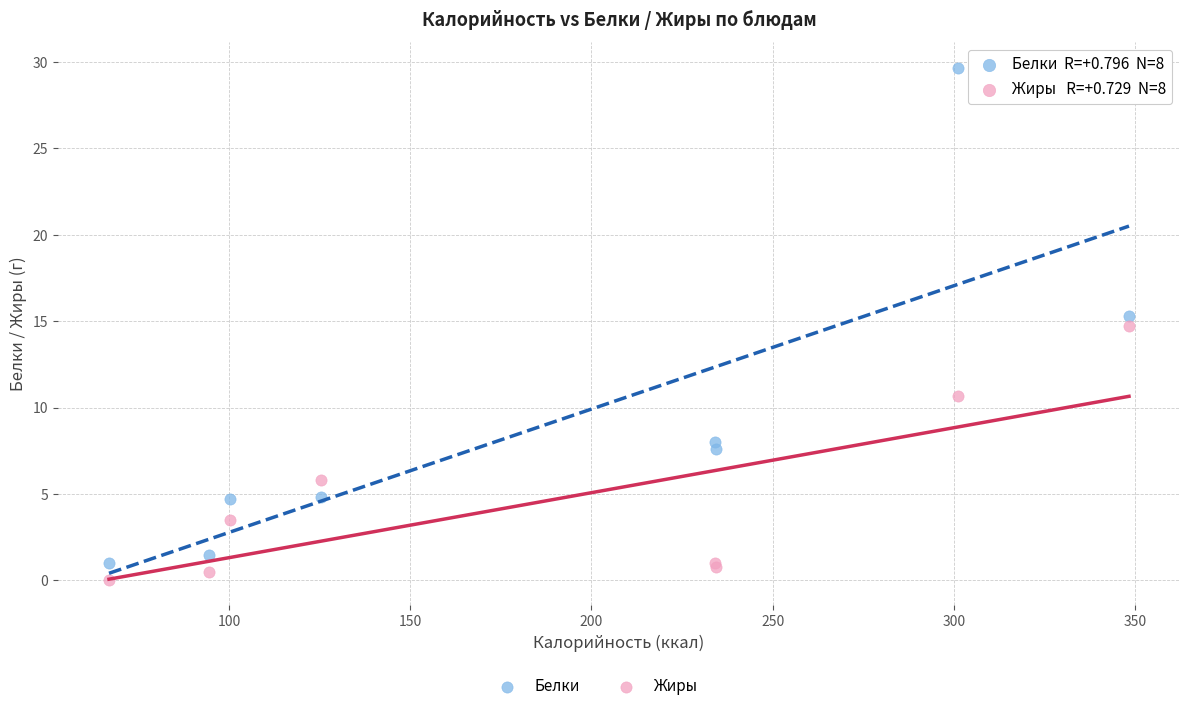

Across all series, what Y value is closest to 14?

14.7